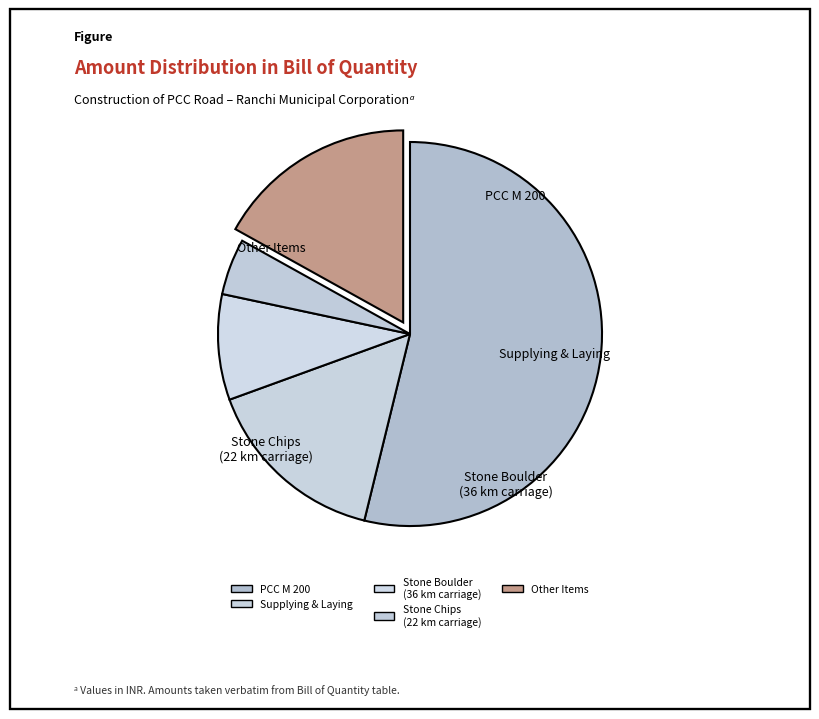

Is there any slice that represents more than half of the pie?

Yes